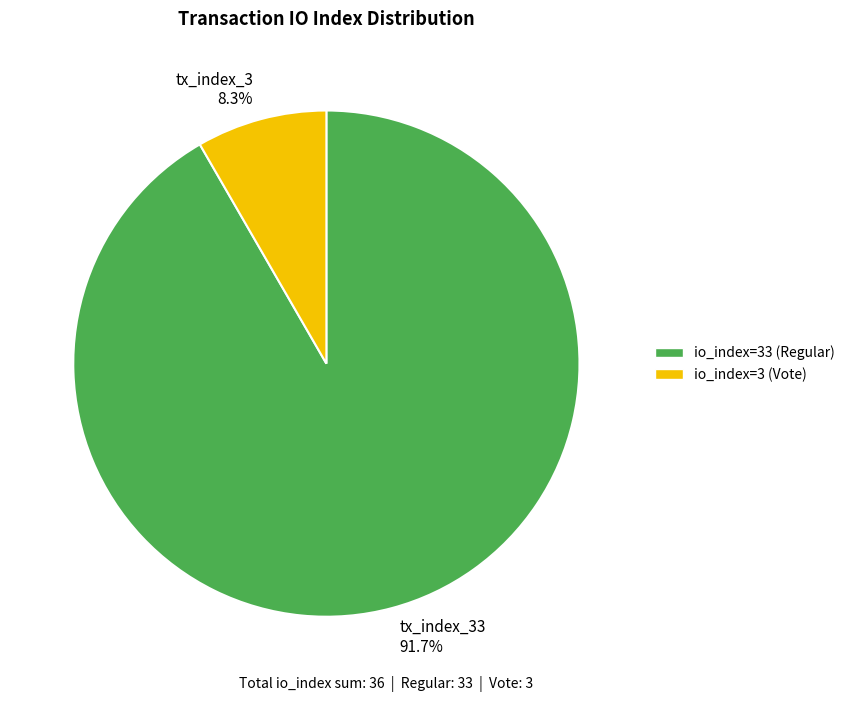

What is the smallest slice in the pie chart?

io_index=3 (Vote)